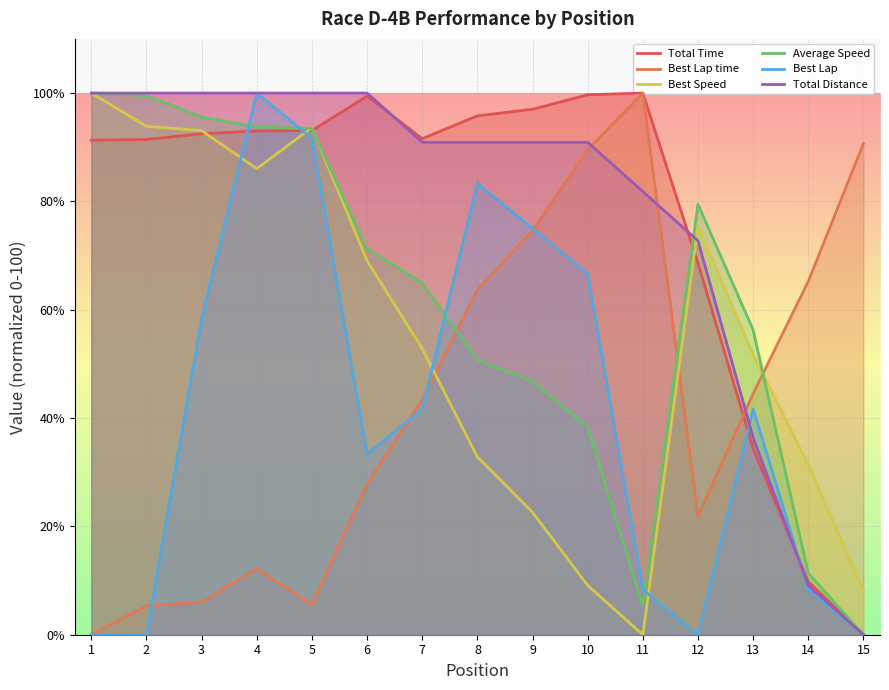

What is the value of the Total Time point at the 11th from the left?

100.0